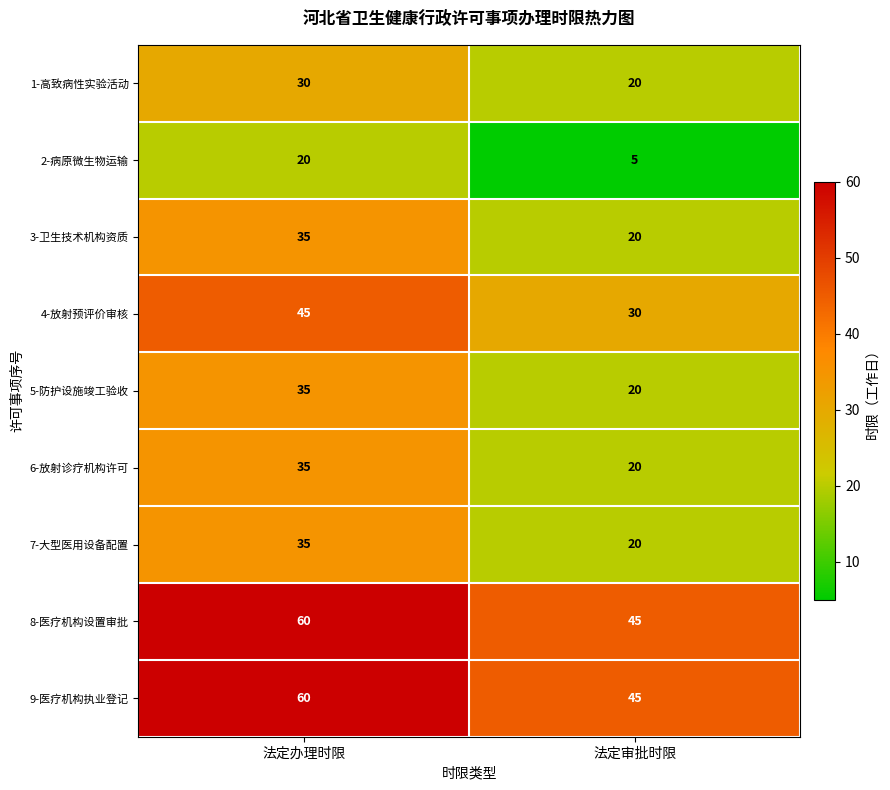

How many data points does each series have?

2